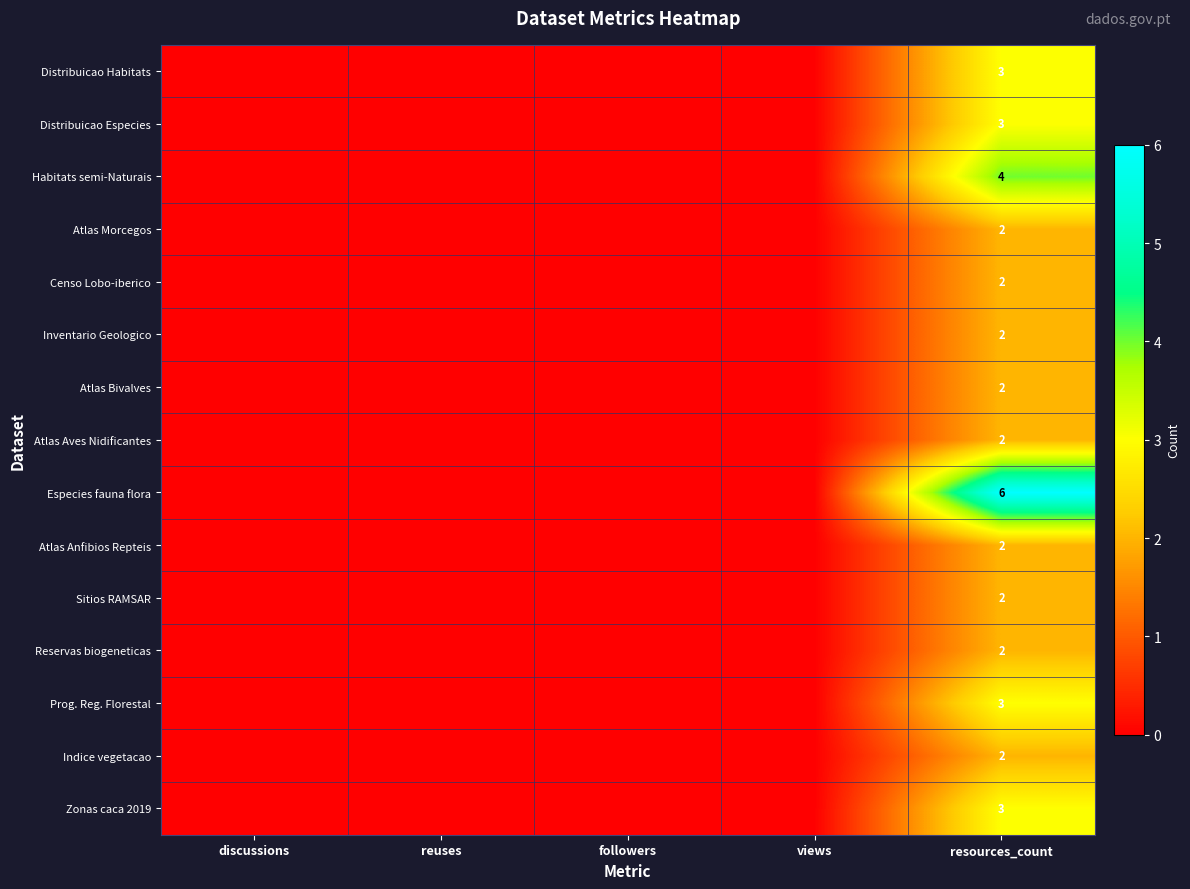

Which series has the largest range (max minus min)?

Especies fauna flora